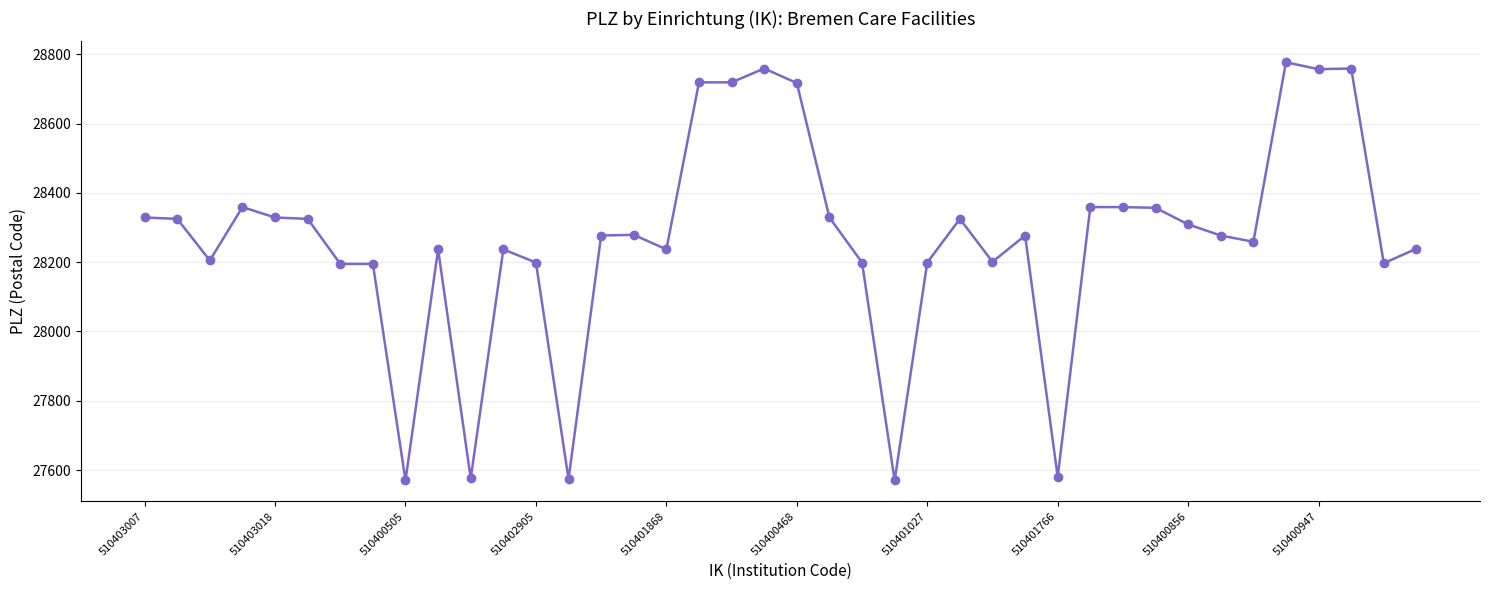

What is the value of the 33rd point from the left?

28309